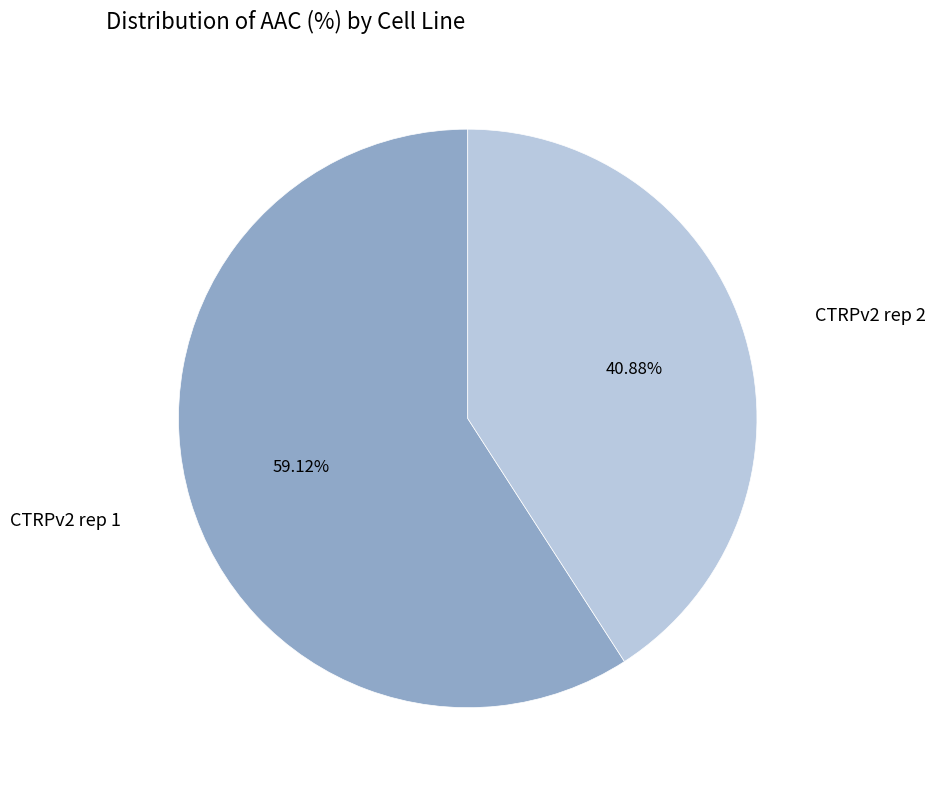

Is there a majority slice in this chart?

Yes